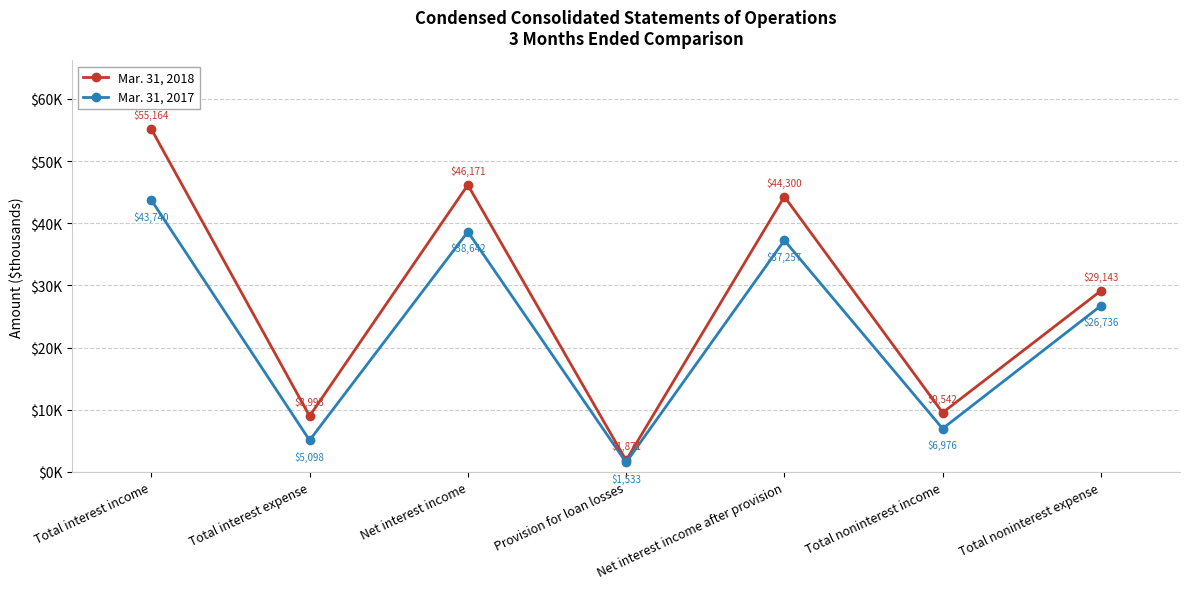

At which category is the sum across all series the highest?

Total interest income